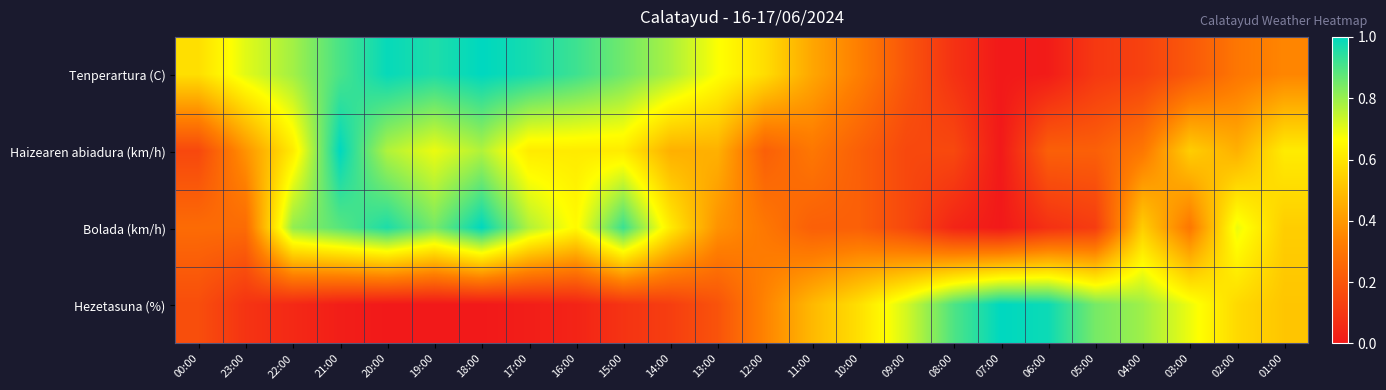

List the series in order of their peak value, lowest first.

Tenperartura (C), Haizearen abiadura (km/h), Bolada (km/h), Hezetasuna (%)